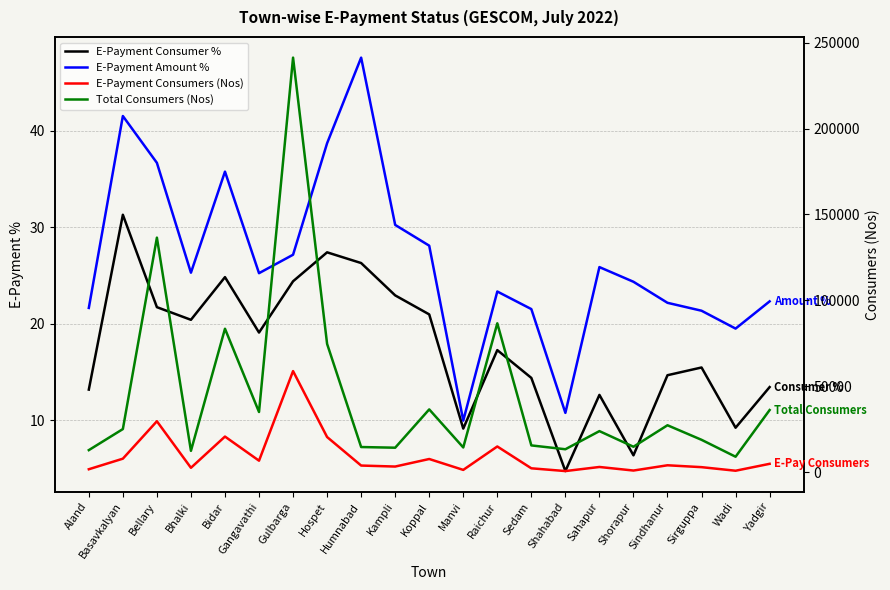

What is the difference between the highest and lowest values at Yadgir?

36129.6